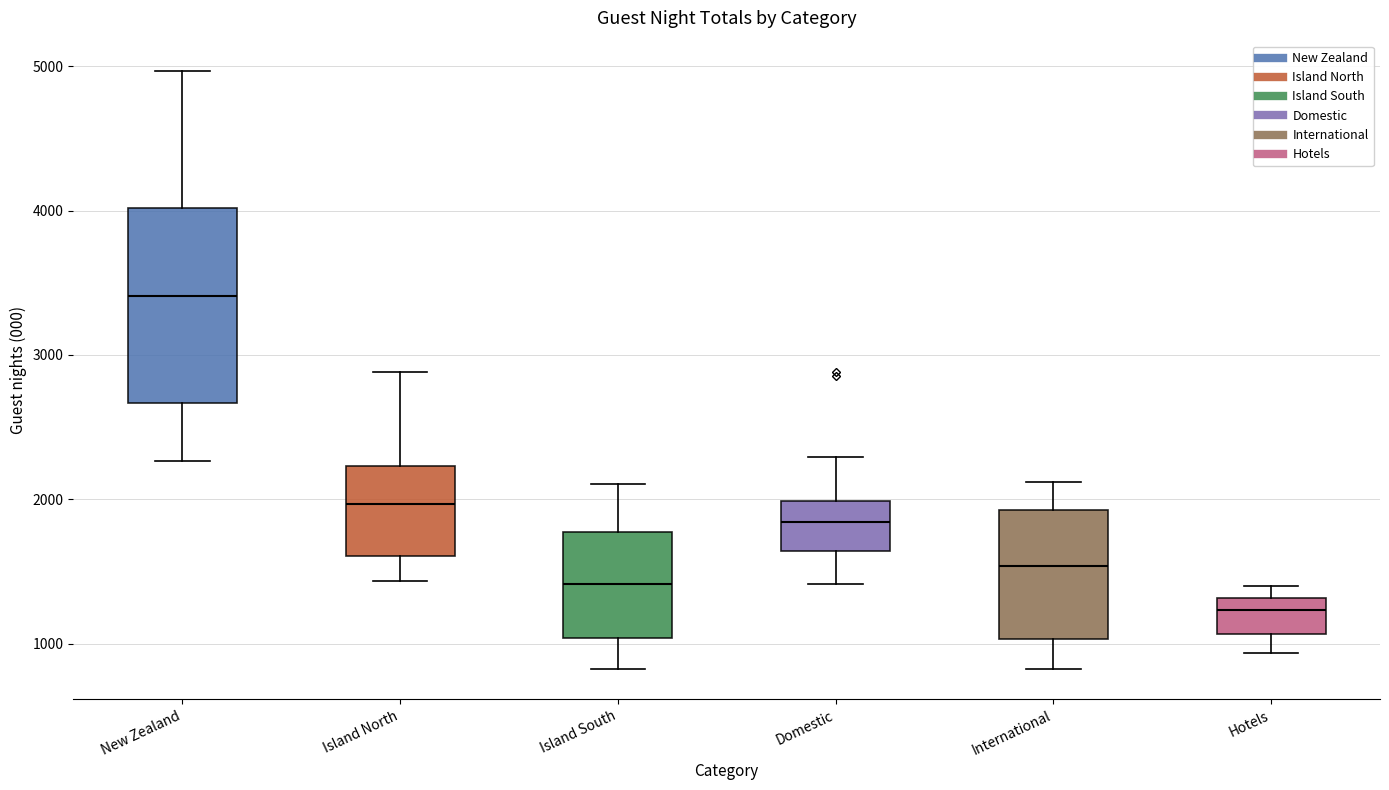

Which box has the lowest median line?

Hotels